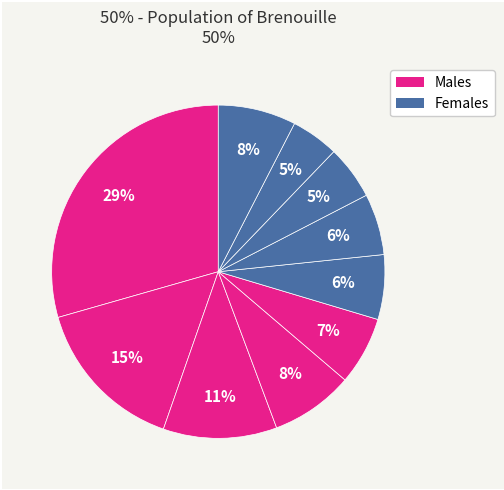

Count the number of slices in the pie.

10